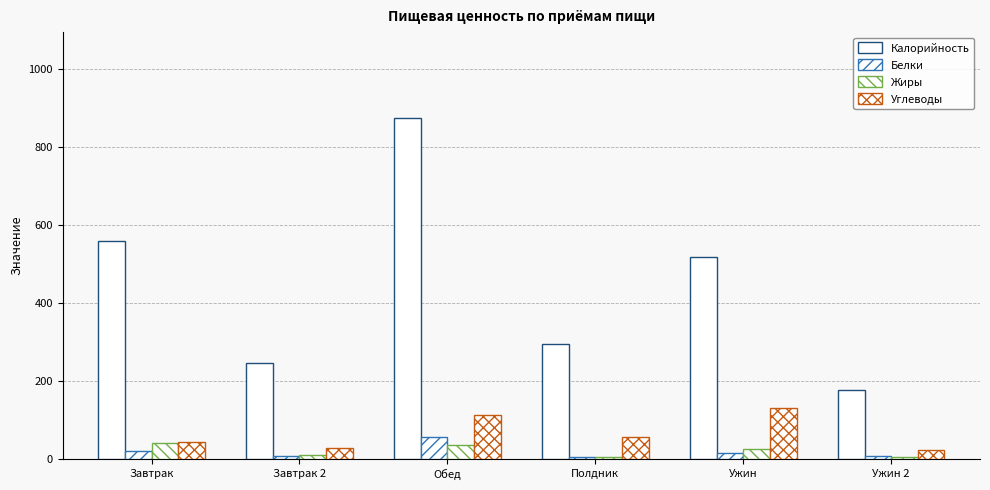

How many bars are there in total?

24